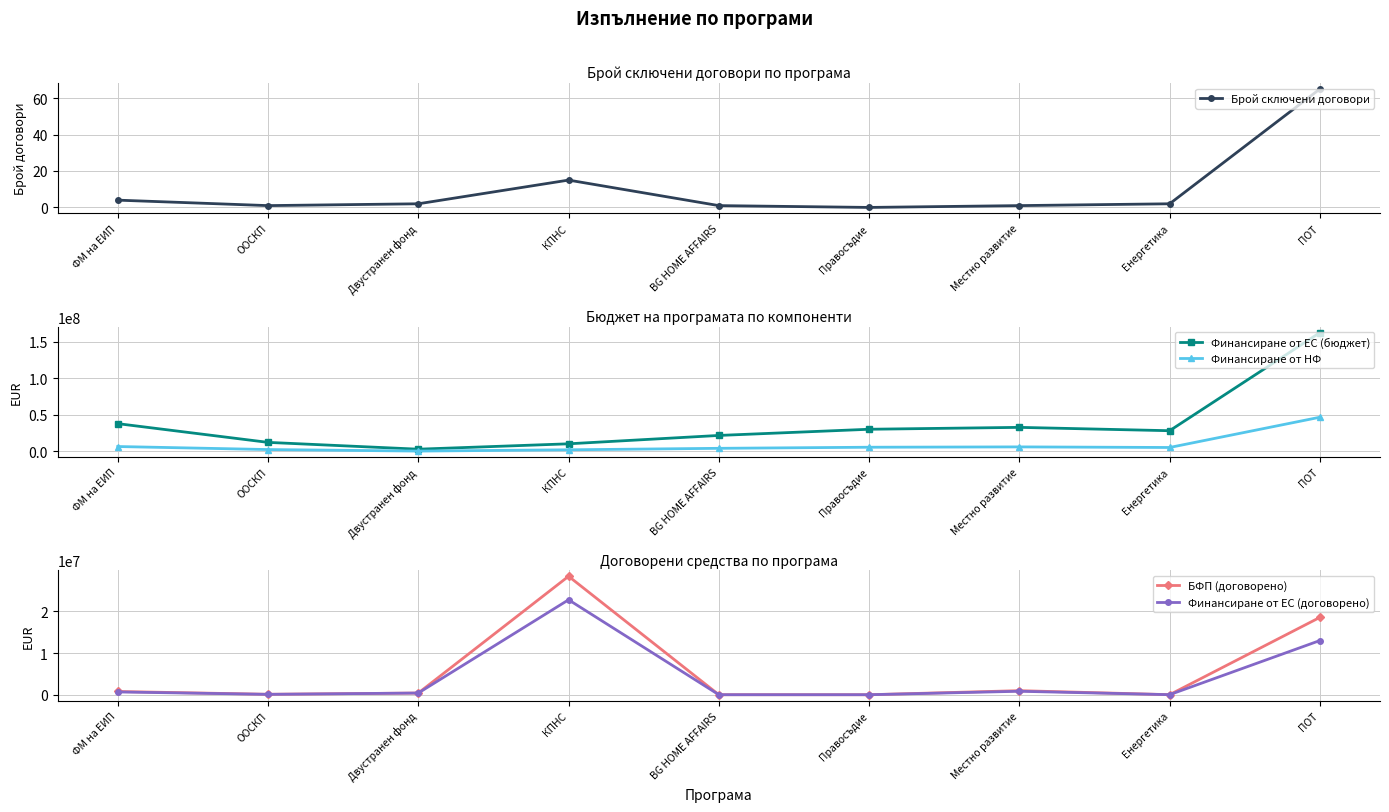

What is the average value of the Финансиране от ЕС (бюджет) series?

37471779.0